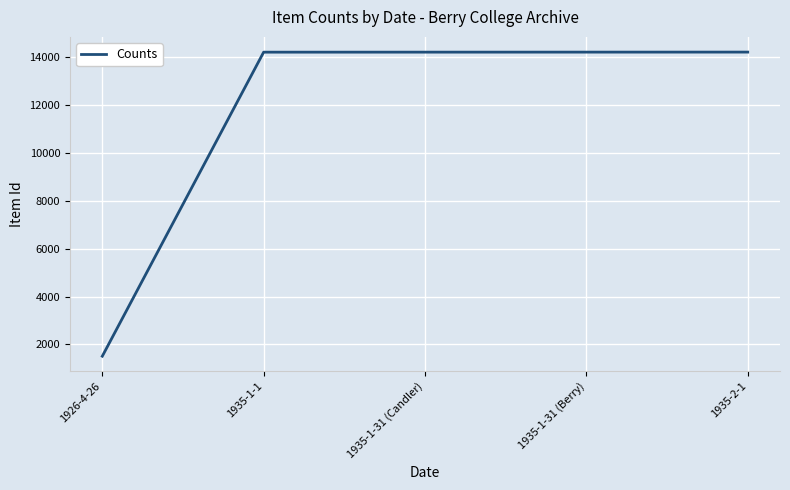

Count the number of data series in this chart.

1